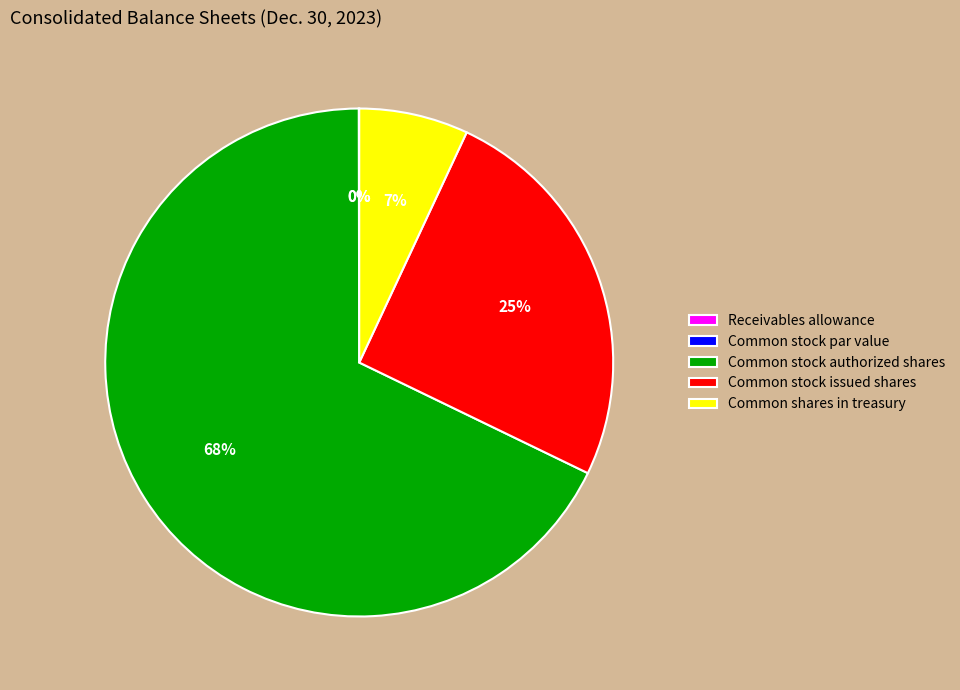

Which category has the biggest portion of the pie?

Common stock authorized shares